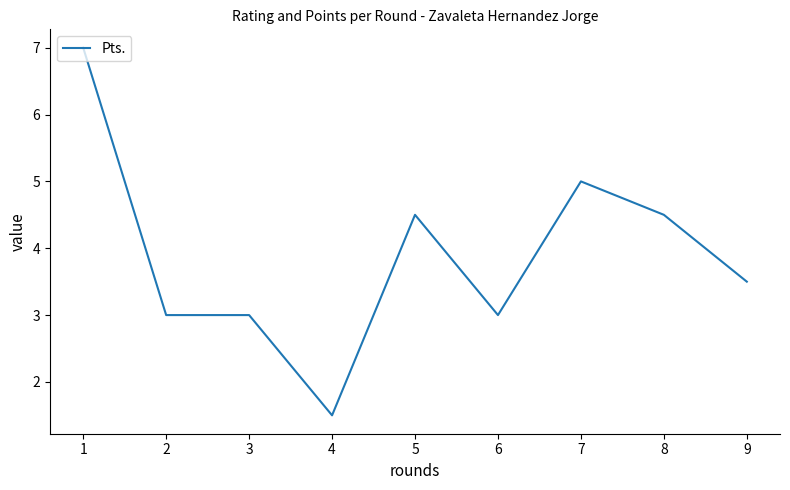

The chart shows a value of 7.0 at 1. True or false?

True